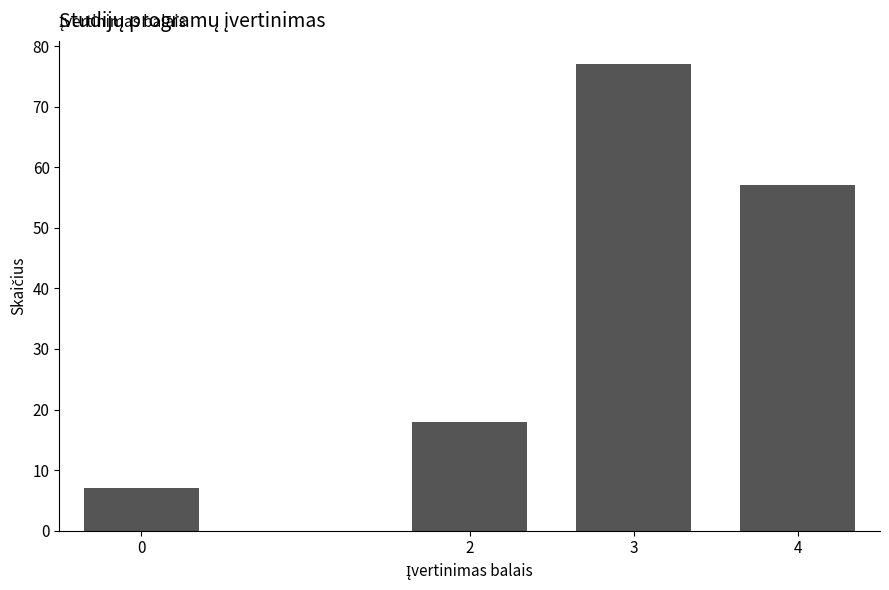

Reading right to left, what are all the values shown in this chart?

57	77	18	7